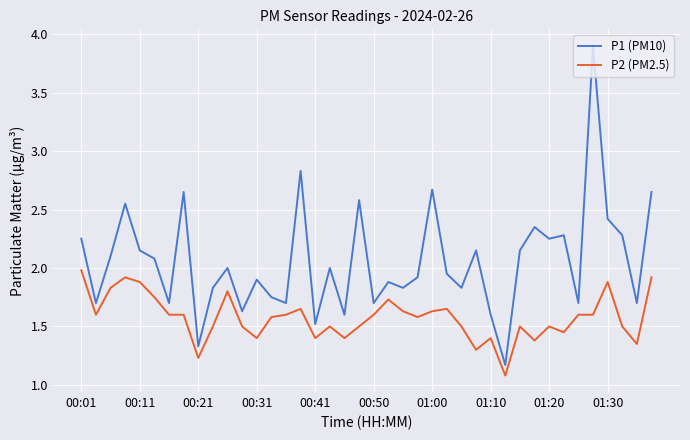

What is the minimum value shown in the chart?

1.1